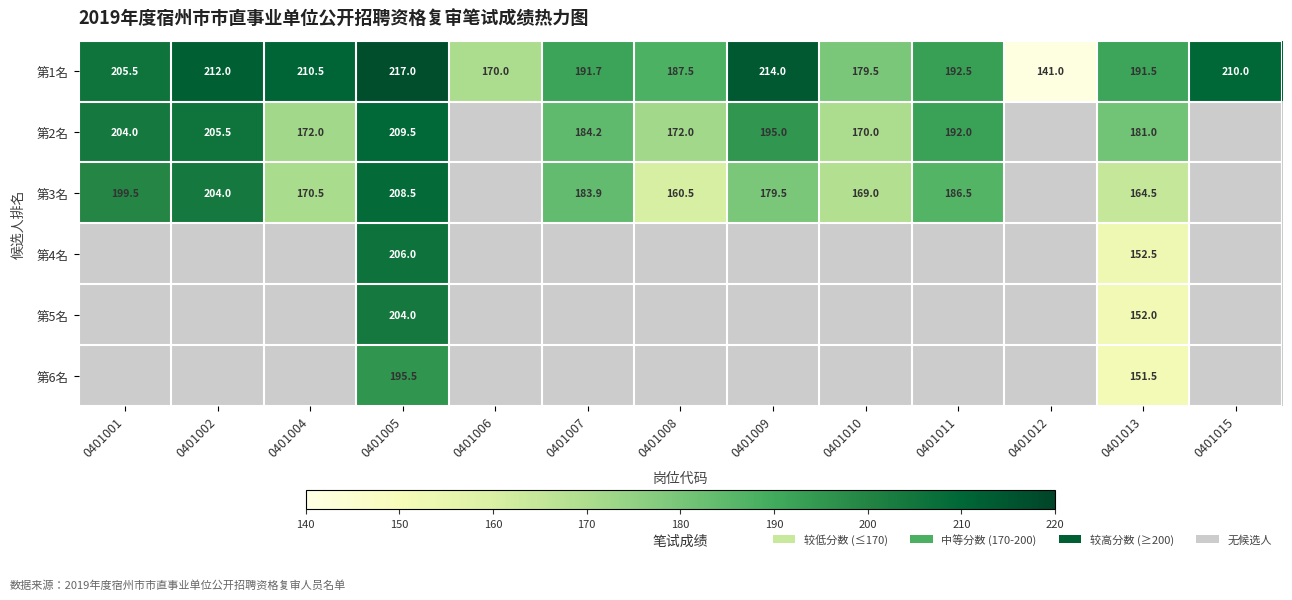

What is the greatest value displayed?

217.0